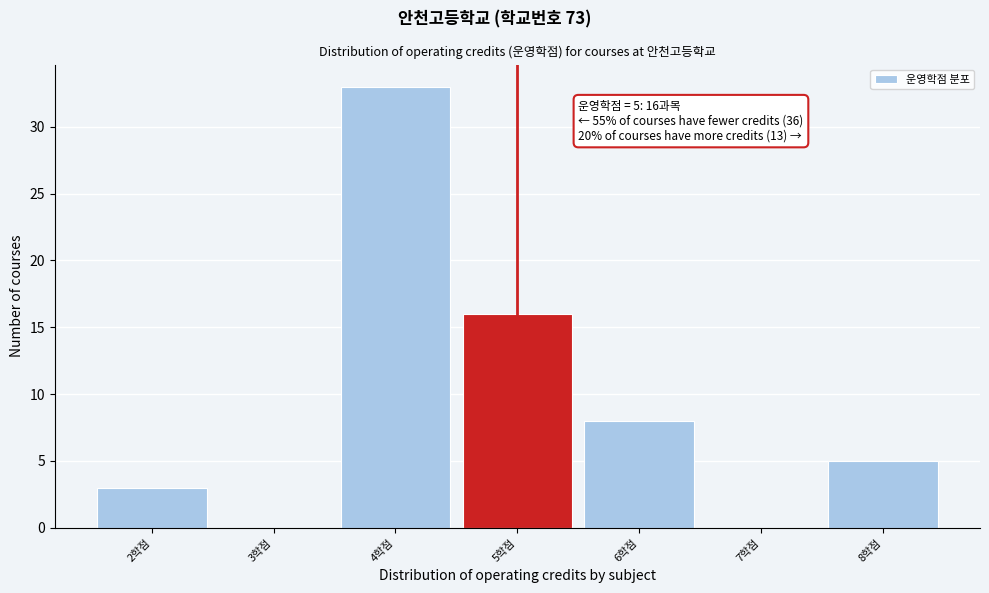

Over which range of the x-axis is the bar tallest?

3.5 to 4.5